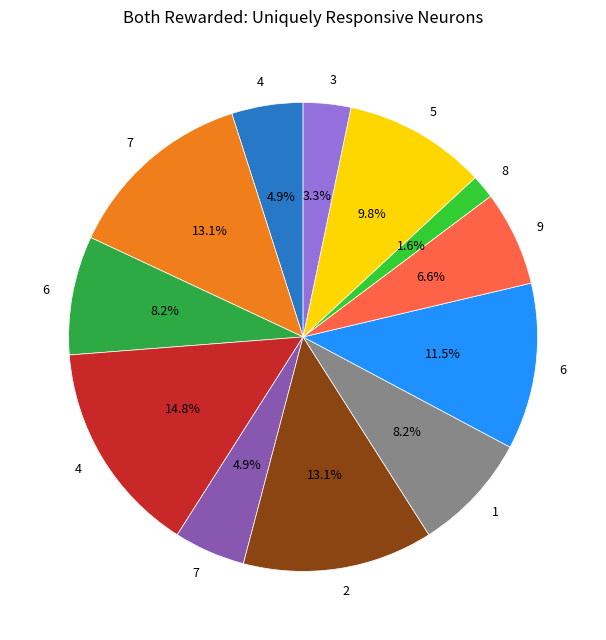

Is there any slice that represents more than half of the pie?

No